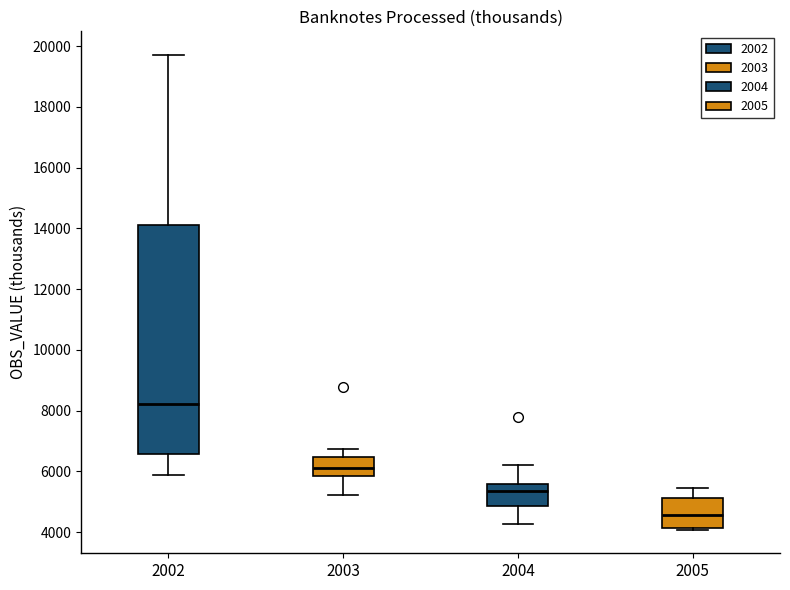

Which box is the tallest, from its lower edge to its upper edge?

2002